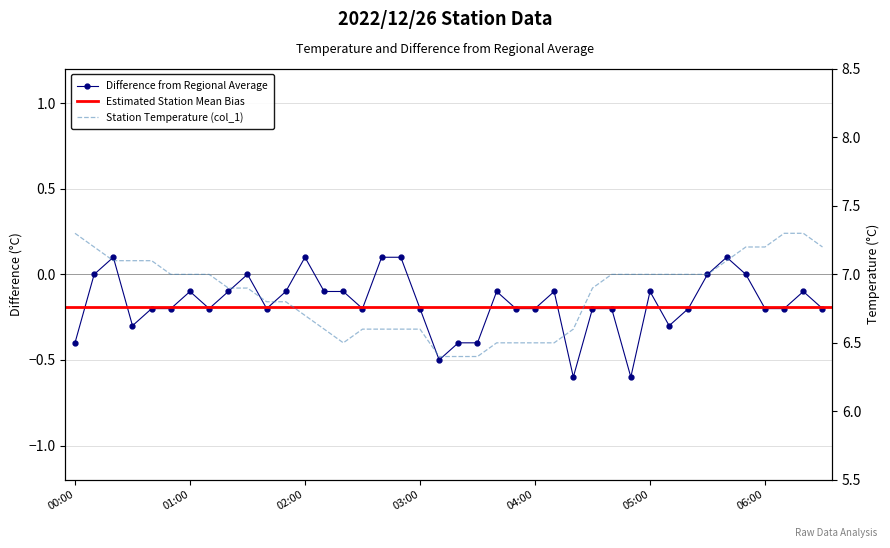

At how many categories does at least one series exceed 2?

40